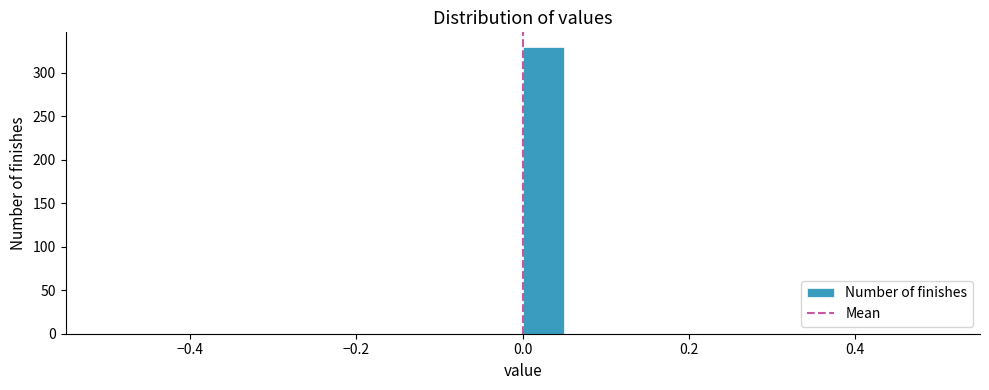

Read against the x-axis, roughly where is the centre of the tallest bar?

0.02